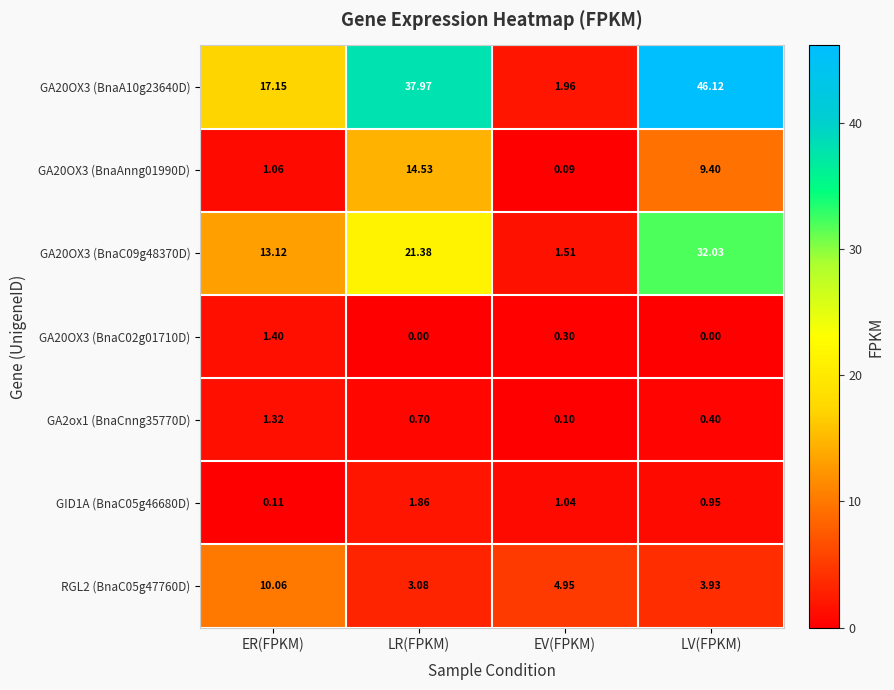

Rank the series at LV(FPKM) from lowest to highest value.

GA20OX3 (BnaC02g01710D), GA2ox1 (BnaCnng35770D), GID1A (BnaC05g46680D), RGL2 (BnaC05g47760D), GA20OX3 (BnaAnng01990D), GA20OX3 (BnaC09g48370D), GA20OX3 (BnaA10g23640D)